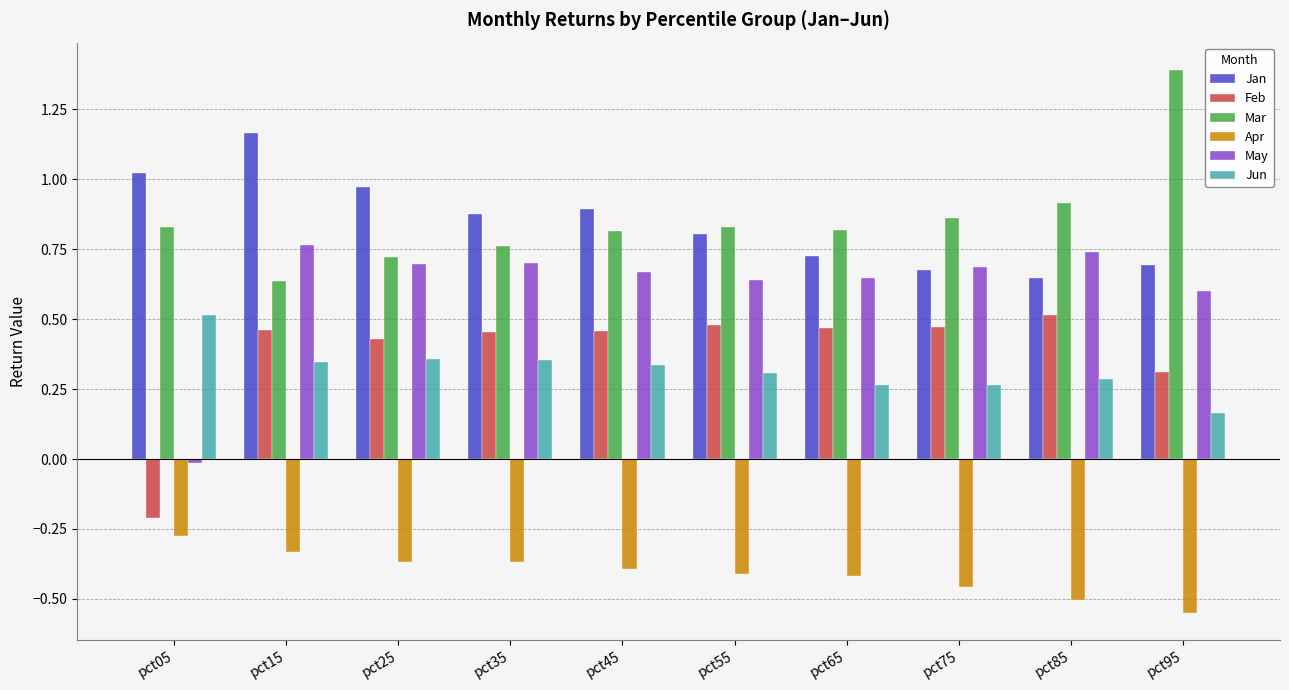

What is the total value across all series at pct95?

2.6